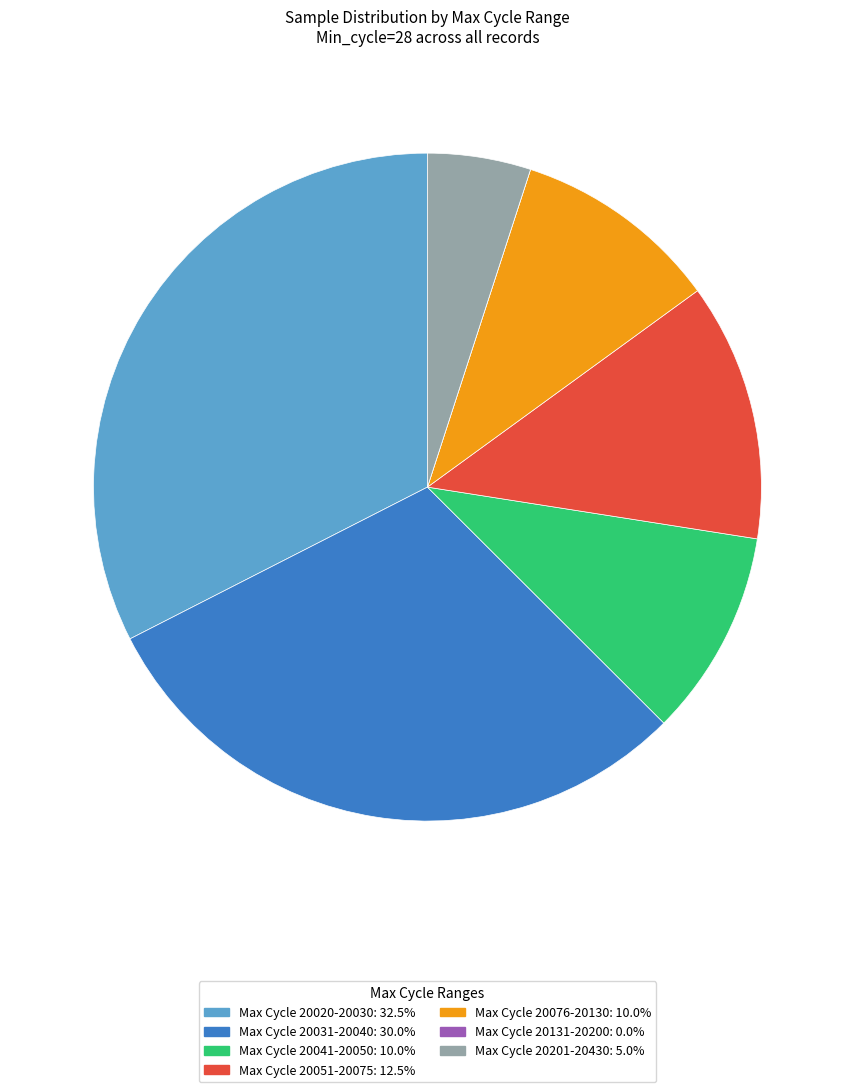

Is there any slice that represents more than half of the pie?

No